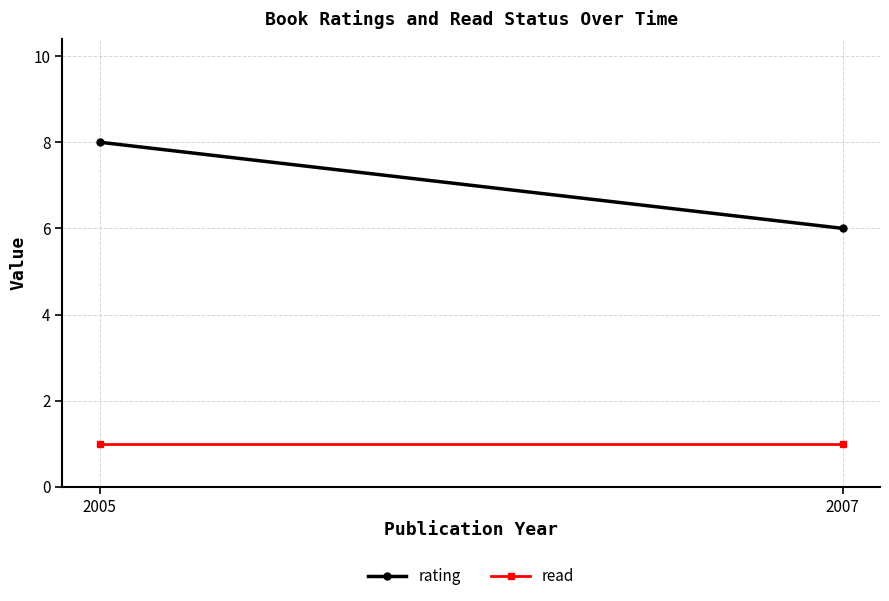

What is the average value of the read series?

1